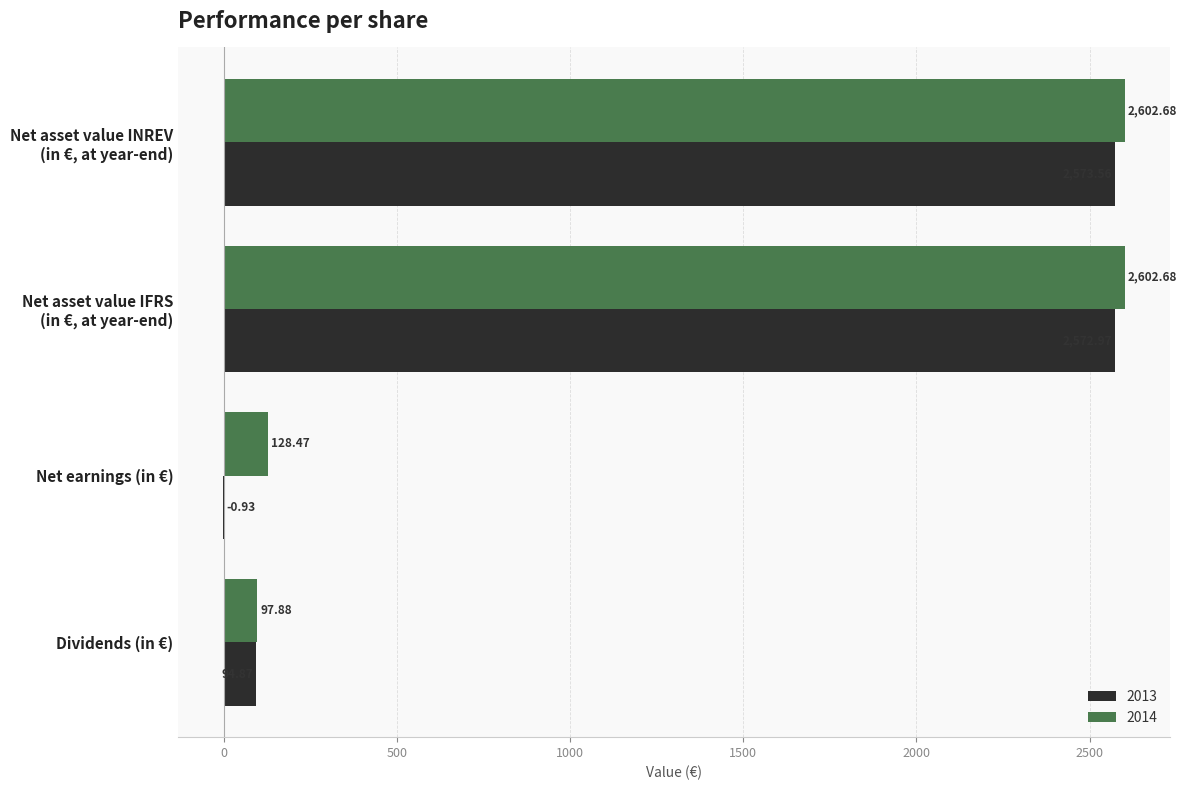

Where is 2013 nearest to the value 1286?

Dividends (in €)